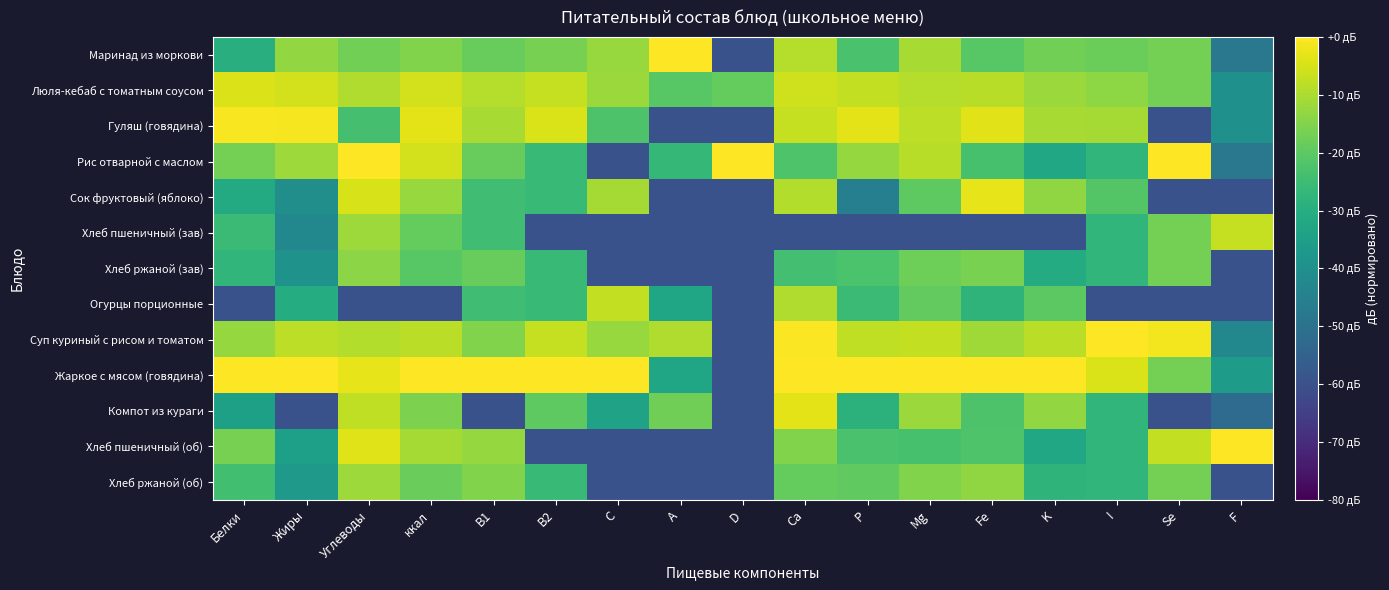

Reading right to left, what are all the values shown in this chart?

Маринад из моркови: F=-47.8	Se=-16.8	I=-18.0	K=-17.0	Fe=-20.9	Mg=-10.3	P=-22.8	Ca=-8.9	D=-60.0	A=0.0	C=-12.5	B2=-16.4	B1=-18.5	ккал=-15.0	Углеводы=-17.2	Жиры=-13.0	Белки=-29.5
Люля-кебаб с томатным соусом: F=-39.8	Se=-16.8	I=-13.6	K=-12.0	Fe=-8.4	Mg=-9.0	P=-7.5	Ca=-5.9	D=-19.0	A=-20.9	C=-12.0	B2=-6.9	B1=-9.0	ккал=-5.5	Углеводы=-9.6	Жиры=-5.6	Белки=-4.2
Гуляш (говядина): F=-39.8	Se=-60.0	I=-10.7	K=-10.6	Fe=-3.5	Mg=-8.0	P=-3.1	Ca=-6.9	D=-60.0	A=-60.0	C=-22.2	B2=-4.4	B1=-10.6	ккал=-3.3	Углеводы=-23.5	Жиры=-1.0	Белки=-0.9
Рис отварной с маслом: F=-47.8	Se=0.0	I=-27.4	K=-32.0	Fe=-23.3	Mg=-8.6	P=-12.7	Ca=-22.0	D=0.0	A=-26.9	C=-60.0	B2=-25.8	B1=-18.5	ккал=-5.4	Углеводы=0.0	Жиры=-11.8	Белки=-16.7
Сок фруктовый (яблоко): F=-60.0	Se=-60.0	I=-21.5	K=-13.2	Fe=-2.8	Mg=-19.8	P=-45.6	Ca=-9.2	D=-60.0	A=-60.0	C=-10.8	B2=-25.8	B1=-24.5	ккал=-12.2	Углеводы=-4.8	Жиры=-40.5	Белки=-31.2
Хлеб пшеничный (зав): F=-7.0	Se=-16.8	I=-27.4	K=-60.0	Fe=-60.0	Mg=-60.0	P=-60.0	Ca=-60.0	D=-60.0	A=-60.0	C=-60.0	B2=-60.0	B1=-24.5	ккал=-18.9	Углеводы=-11.8	Жиры=-42.7	Белки=-25.4
Хлеб ржаной (зав): F=-60.0	Se=-16.8	I=-27.4	K=-30.8	Fe=-16.1	Mg=-17.8	P=-22.7	Ca=-24.0	D=-60.0	A=-60.0	C=-60.0	B2=-25.8	B1=-18.5	ккал=-20.7	Углеводы=-13.9	Жиры=-38.8	Белки=-27.2
Огурцы порционные: F=-60.0	Se=-60.0	I=-60.0	K=-20.1	Fe=-27.9	Mg=-19.2	P=-25.5	Ca=-9.4	D=-60.0	A=-32.7	C=-7.3	B2=-25.8	B1=-24.5	ккал=-60.0	Углеводы=-60.0	Жиры=-30.3	Белки=-60.0
Суп куриный с рисом и томатом: F=-42.6	Se=-1.3	I=0.0	K=-8.3	Fe=-11.4	Mg=-7.4	P=-7.7	Ca=-0.3	D=-60.0	A=-9.4	C=-12.4	B2=-6.9	B1=-15.0	ккал=-8.3	Углеводы=-9.2	Жиры=-8.0	Белки=-12.7
Жаркое с мясом (говядина): F=-35.7	Se=-16.8	I=-4.7	K=0.0	Fe=0.0	Mg=0.0	P=0.0	Ca=0.0	D=-60.0	A=-32.7	C=0.0	B2=0.0	B1=0.0	ккал=0.0	Углеводы=-2.9	Жиры=0.0	Белки=0.0
Компот из кураги: F=-51.9	Se=-60.0	I=-27.4	K=-13.1	Fe=-22.3	Mg=-12.1	P=-28.5	Ca=-3.2	D=-60.0	A=-17.4	C=-33.8	B2=-19.9	B1=-60.0	ккал=-15.7	Углеводы=-7.5	Жиры=-60.0	Белки=-34.5
Хлеб пшеничный (об): F=0.0	Se=-7.3	I=-27.4	K=-32.4	Fe=-22.0	Mg=-23.2	P=-23.1	Ca=-15.2	D=-60.0	A=-60.0	C=-60.0	B2=-60.0	B1=-12.5	ккал=-10.9	Углеводы=-3.9	Жиры=-35.0	Белки=-16.5
Хлеб ржаной (об): F=-60.0	Se=-16.8	I=-27.4	K=-27.9	Fe=-13.4	Mg=-15.2	P=-19.6	Ca=-19.0	D=-60.0	A=-60.0	C=-60.0	B2=-25.8	B1=-15.0	ккал=-18.3	Углеводы=-11.6	Жиры=-36.7	Белки=-24.4